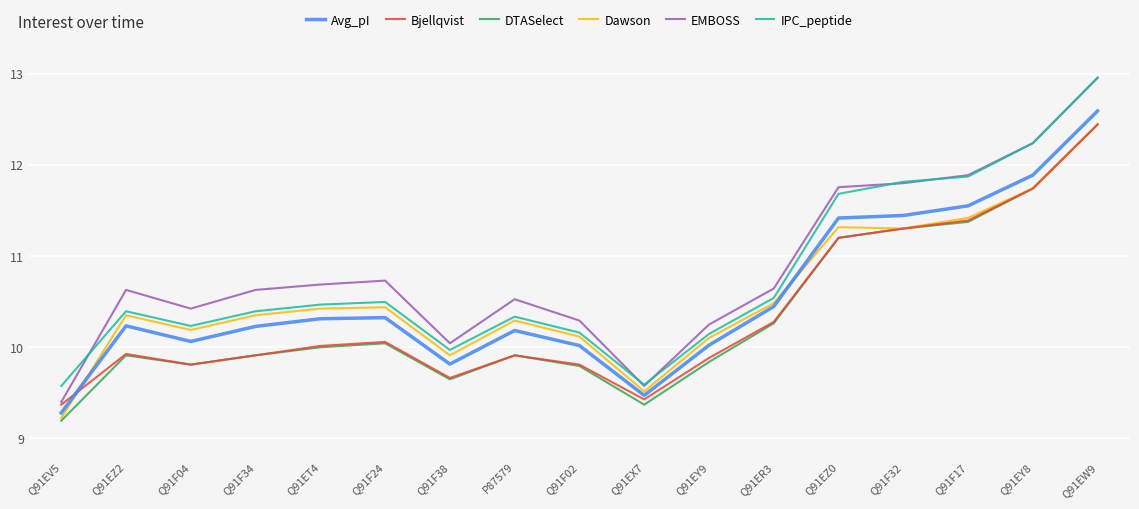

Which series changed the most between Q91EV5 and Q91F17?

EMBOSS